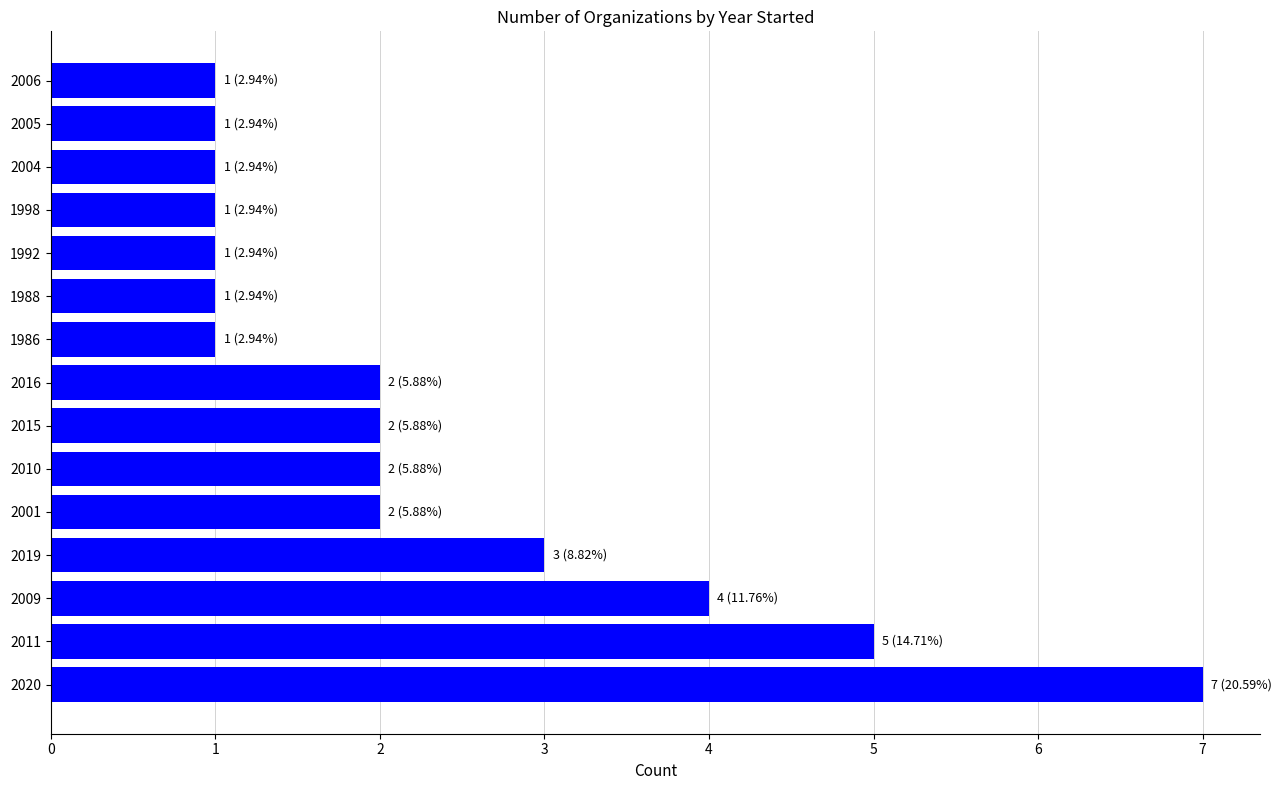

What is the change in value from 2011 to 1986?

-4